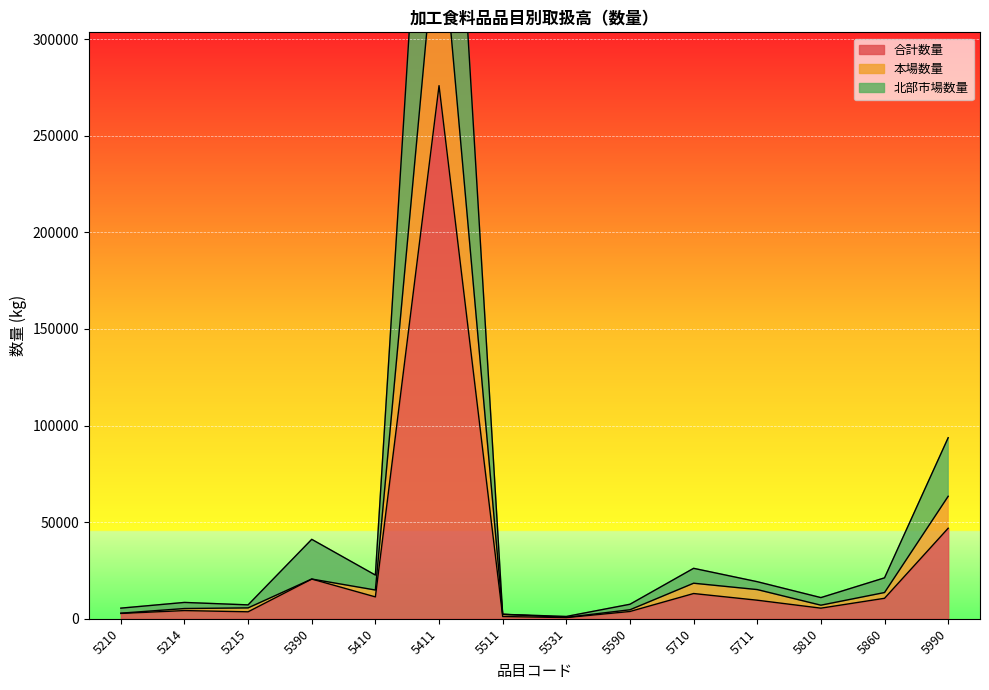

At which label does 本場数量 first exceed 13566?

5390